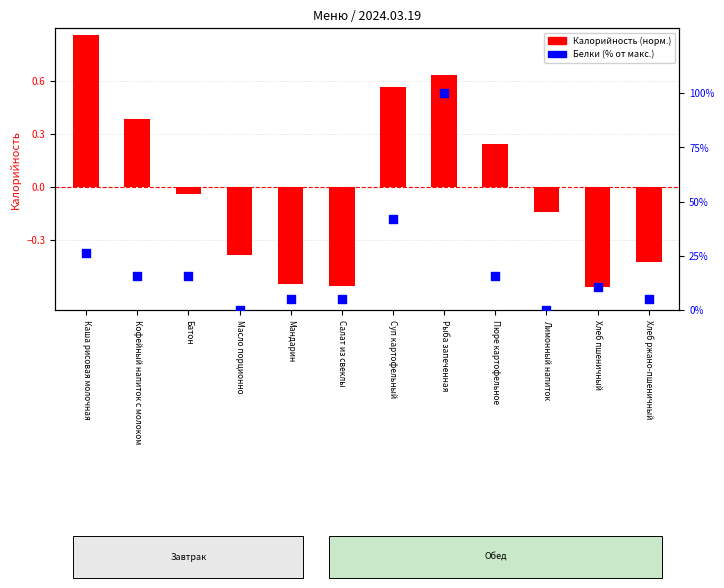

Which series has the largest total across all categories?

Белки (%)